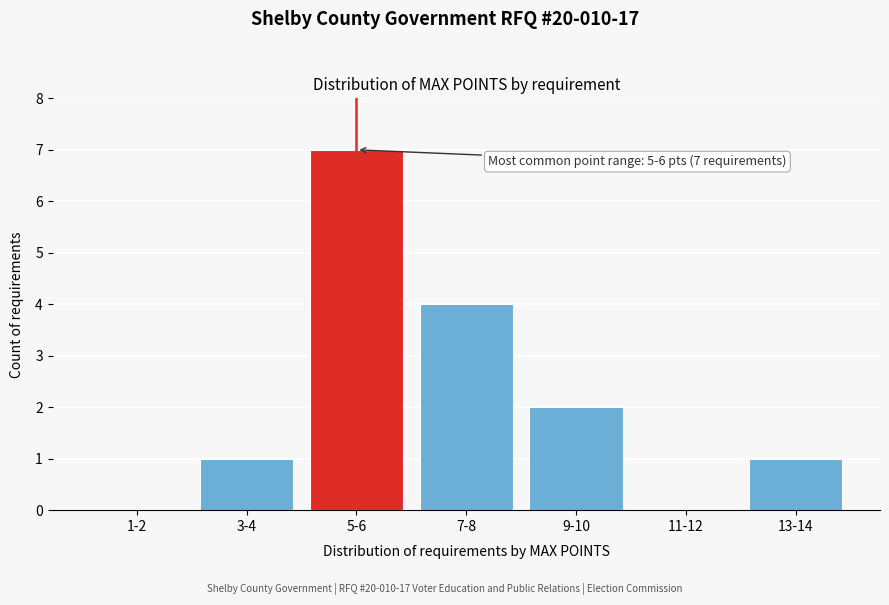

Reading left to right, transcribe all the data shown in this chart.

1-2=0	3-4=1	5-6=7	7-8=4	9-10=2	11-12=0	13-14=1